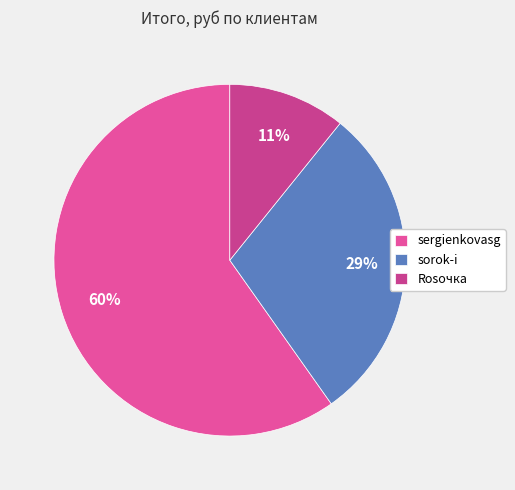

True or false: sorok-i accounts for 29% of the total.

True